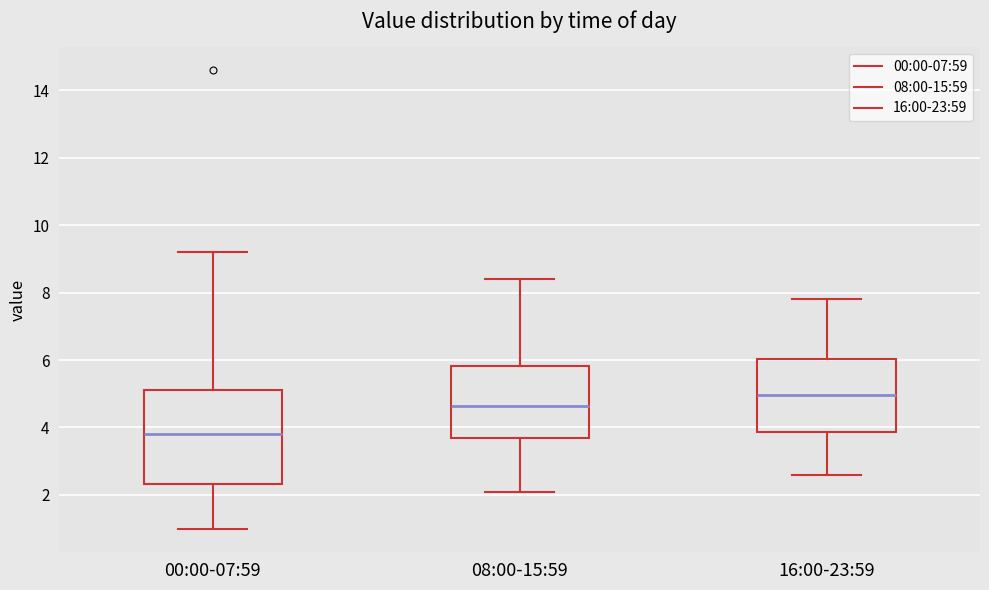

Reading left to right, read every box against the y-axis: the position of its median line, the range the box covers, and the ends of its whiskers. The values are not printed on the chart, so give them approximately, as read against the axis.

00:00-07:59: median 3.8, box 2.4 to 5.0, whiskers 1.0 to 9.2
08:00-15:59: median 4.6, box 3.6 to 5.8, whiskers 2.2 to 8.4
16:00-23:59: median 5.0, box 3.8 to 6.0, whiskers 2.6 to 7.8